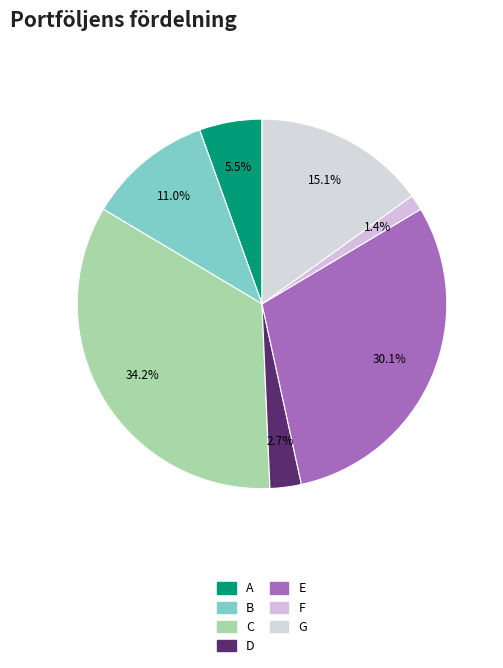

Count the number of slices in the pie.

7